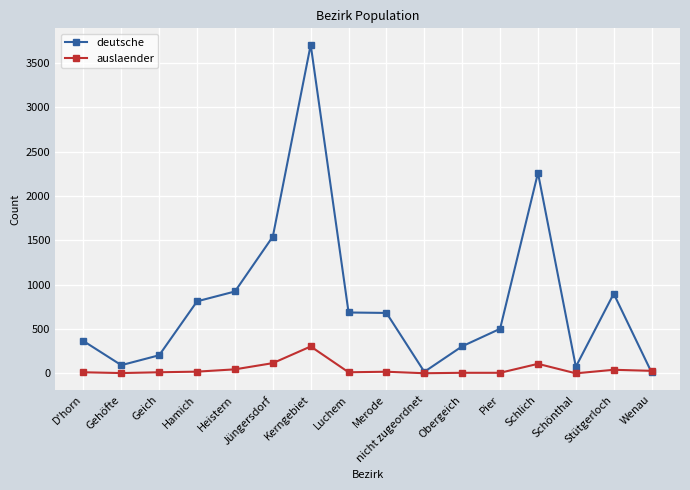

What is the minimum value for auslaender?

1